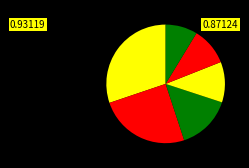

How many slices are in this pie chart?

6